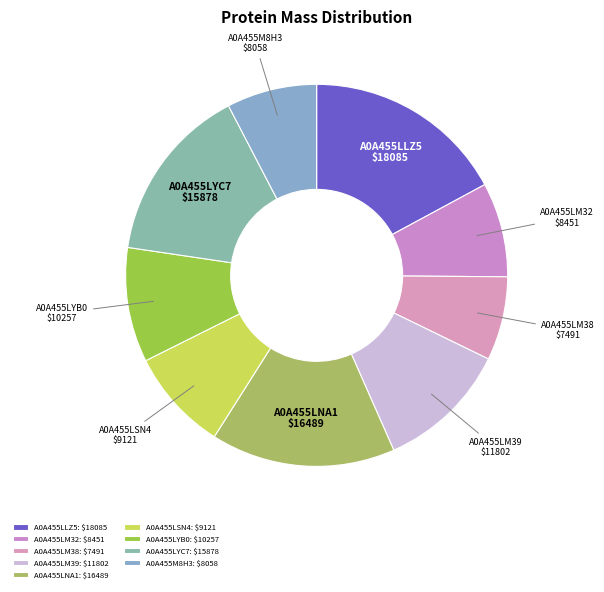

True or false: A0A455LM38 accounts for 7% of the total.

True